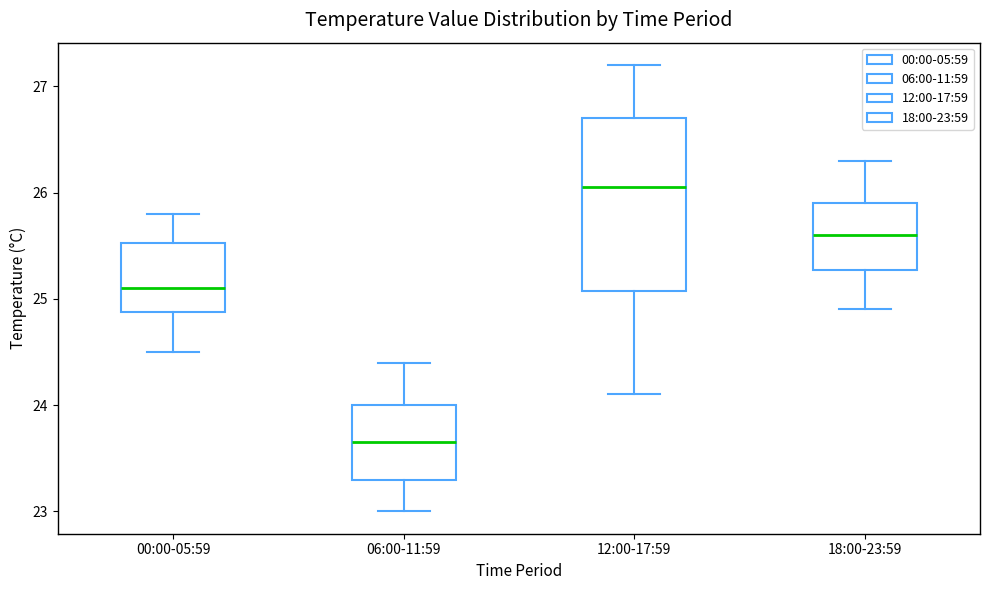

Where does the median line of the box for 00:00-05:59 sit on the y-axis? The values are not printed on the chart, so give them approximately, as read against the axis.

25.1